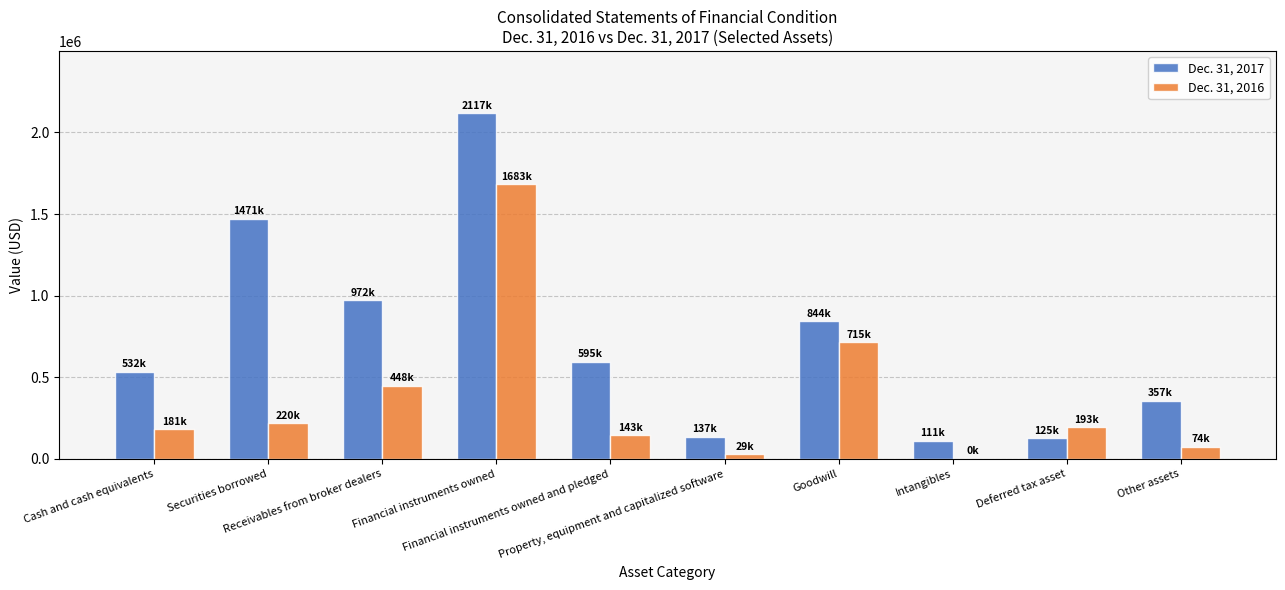

At which label does Dec. 31, 2017 reach its peak?

Financial instruments owned